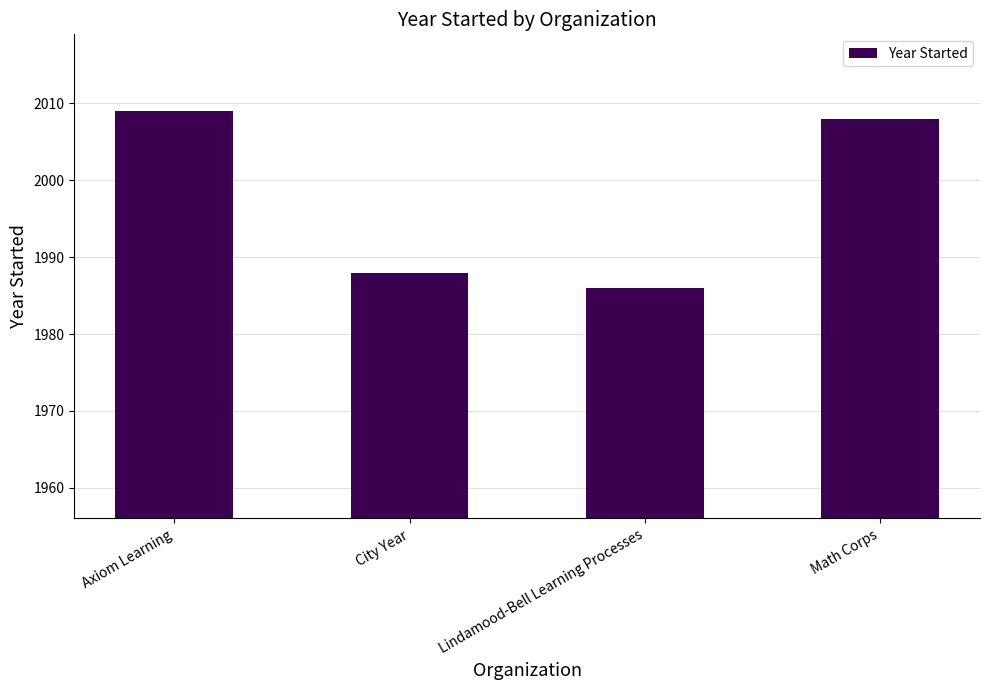

What is the change in value from Axiom Learning to Math Corps?

-1